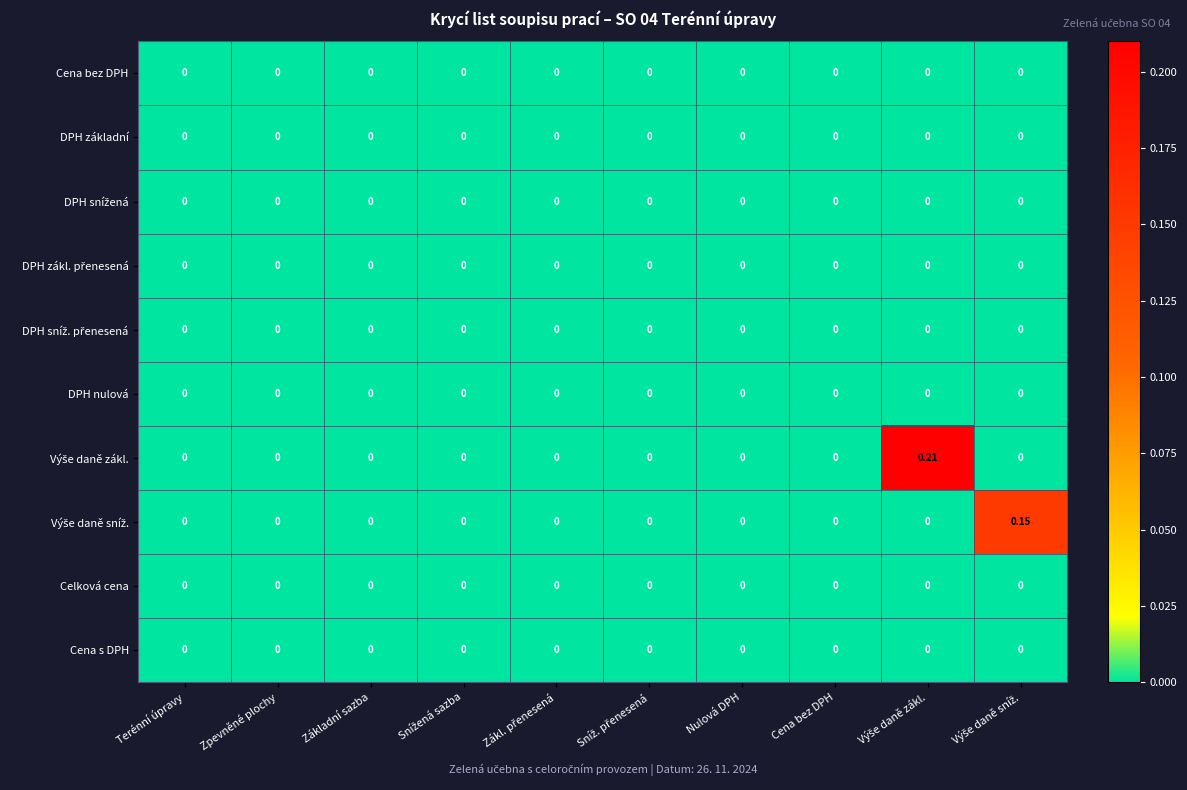

How many series are shown in this chart?

10